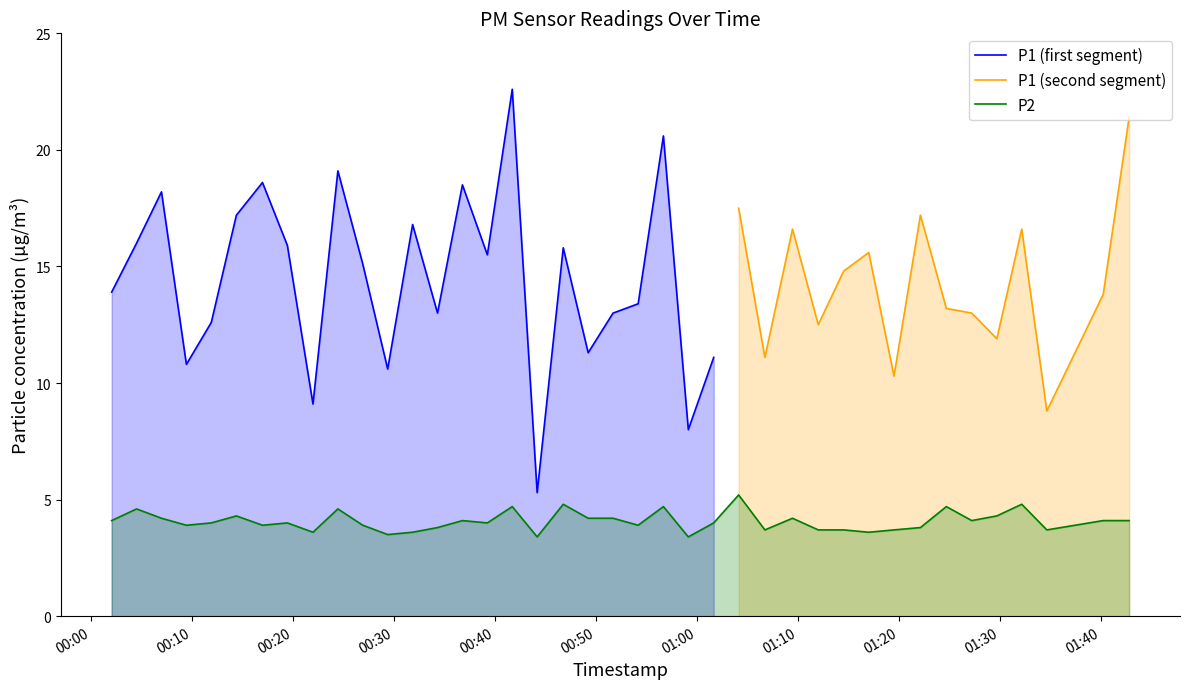

Does the chart display data point markers on the line(s)?

No